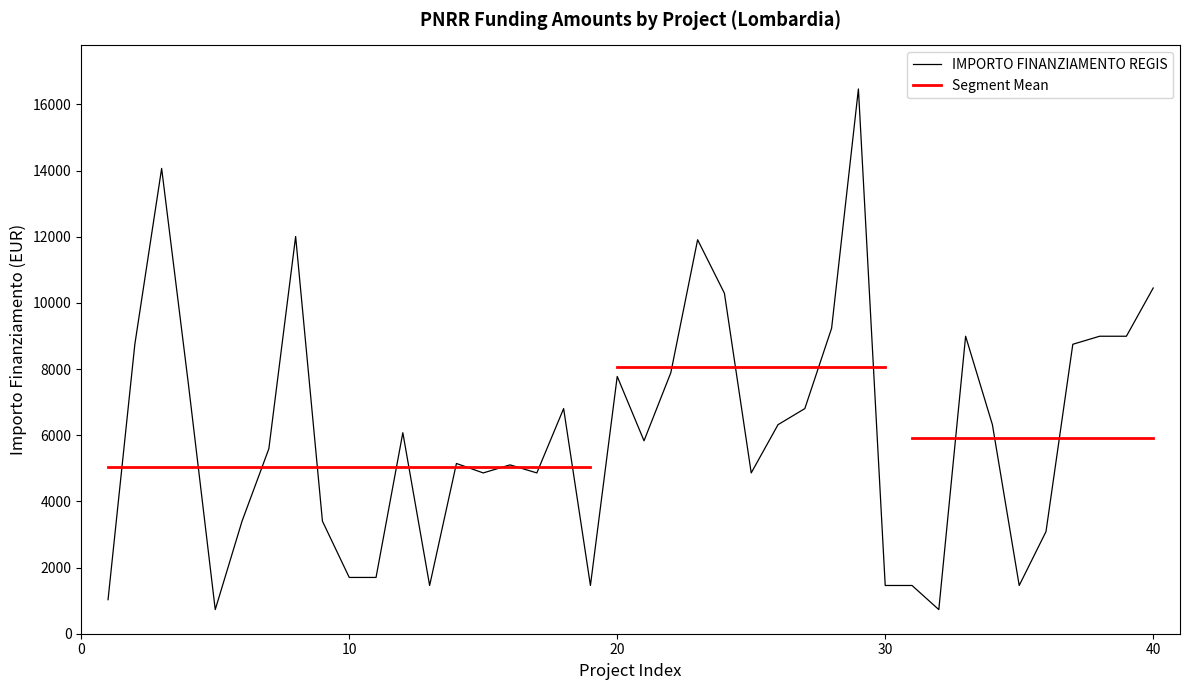

What is the maximum value for IMPORTO FINANZIAMENTO REGIS?

16464